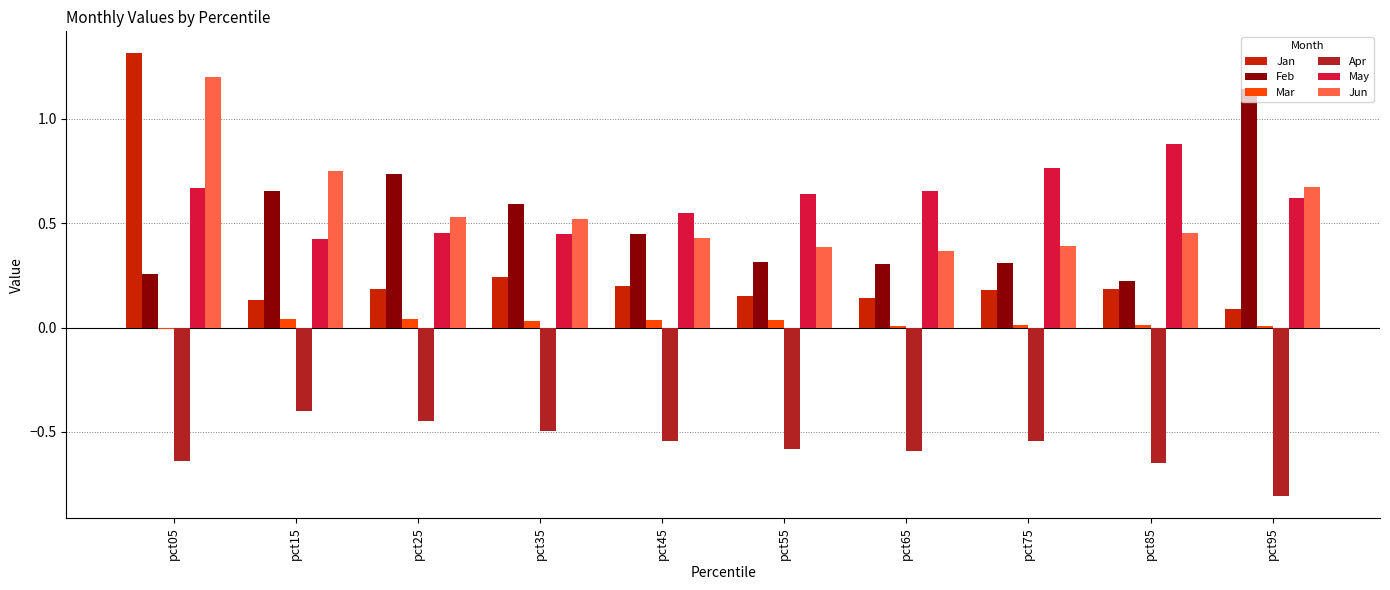

The value of Apr at pct15 is -0.6. True or false?

False